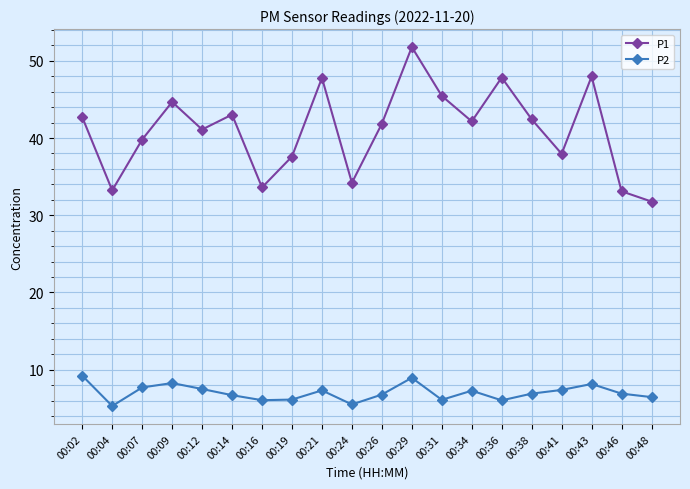

What is the value of the P2 point at the 8th from the left?

6.1